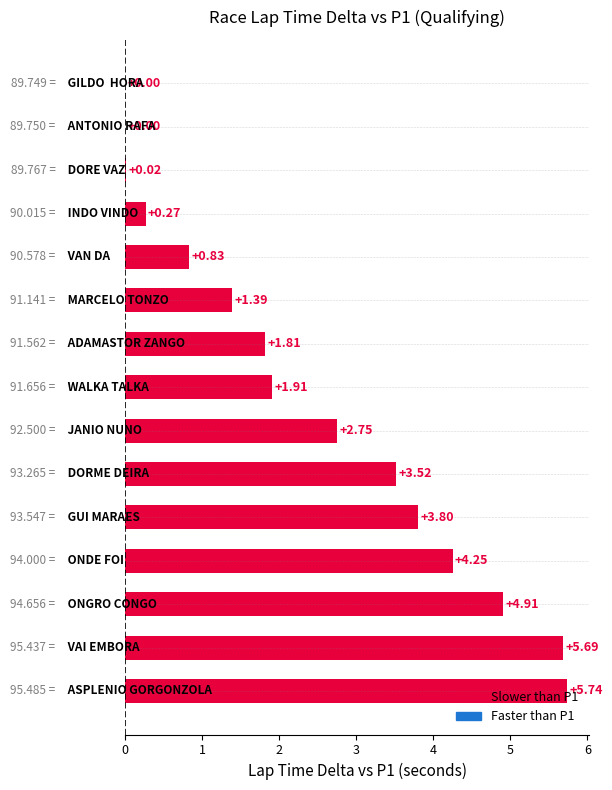

What is the sum of all values?

36.9